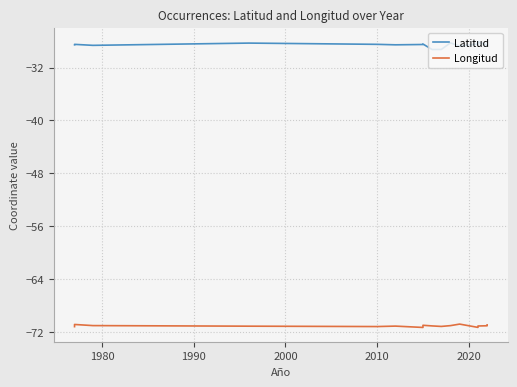

Reading left to right, transcribe all the data shown in this chart.

Latitud: -28.5	-28.5	-28.6	-28.3	-28.5	-28.5	-28.5	-28.4	-29.3	-29.2	-28.2	-28.7	-28.4	-28.1	-28.6	-28.5	-28.4
Longitud: -71.2	-70.9	-71.1	-71.2	-71.2	-71.1	-71.4	-71.0	-71.1	-71.2	-71.1	-70.8	-71.3	-71.1	-71.1	-71.1	-71.0